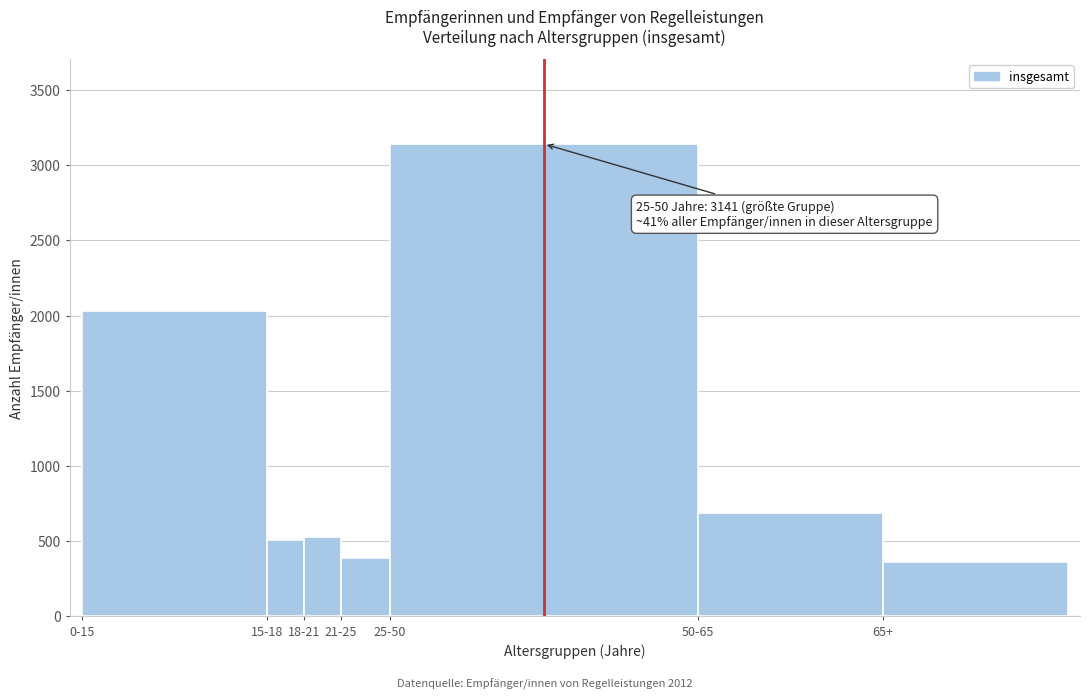

Reading left to right, extract all data points from this chart.

0-15=2027	15-18=509	18-21=528	21-25=388	25-50=3141	50-65=685	65+=360